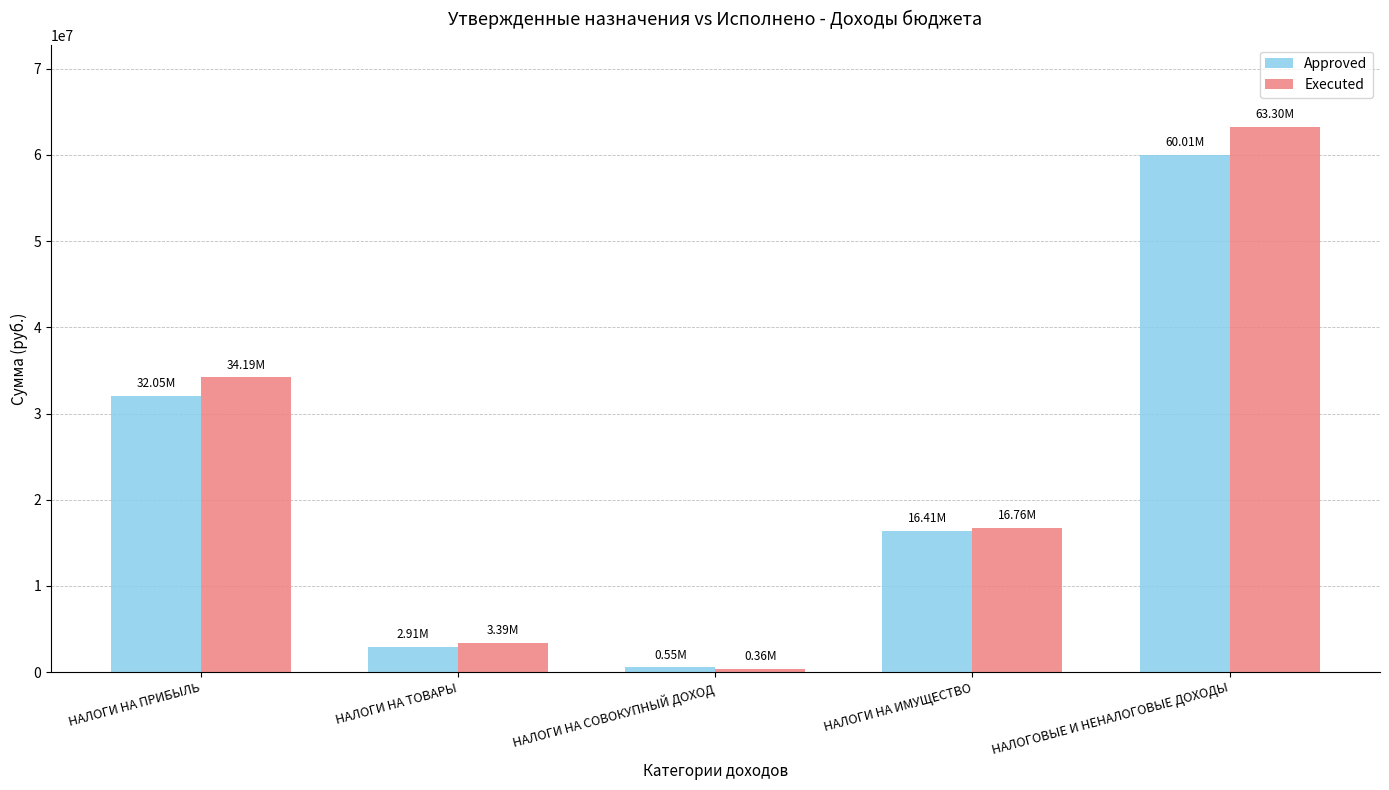

At how many categories does at least one series exceed 25790427?

2